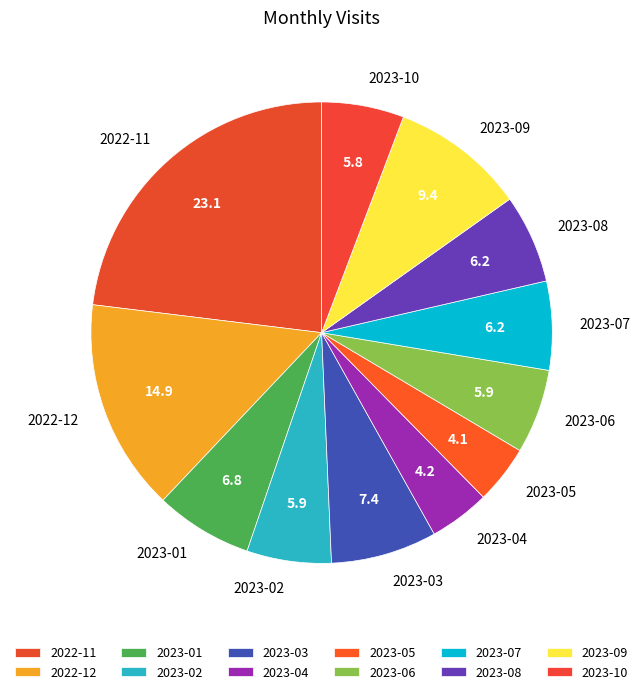

Is the sum of 2023-03 and 2023-04 greater than half?

No